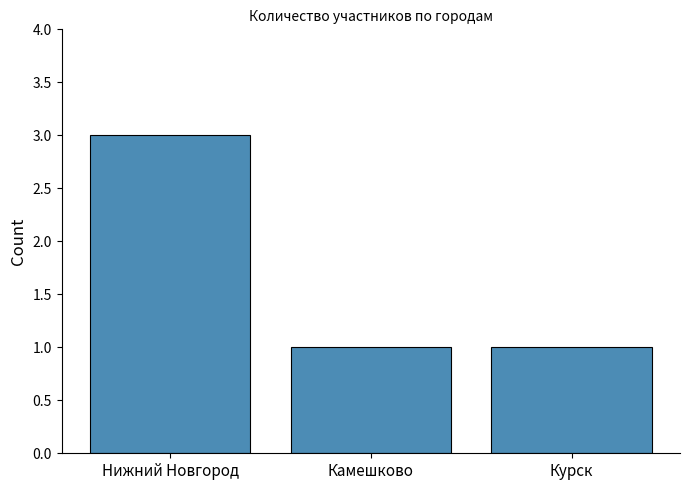

How many data points does each series have?

3